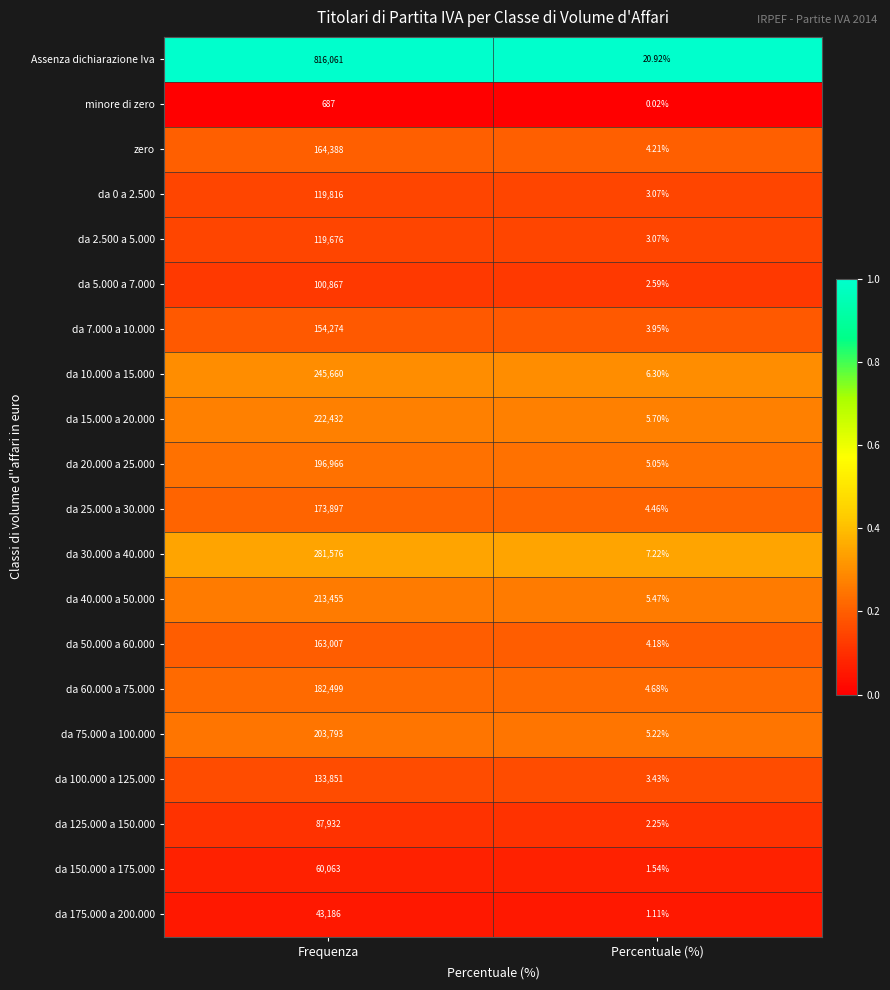

List the labels in order of da 100.000 a 125.000 value, smallest first.

Percentuale (%), Frequenza